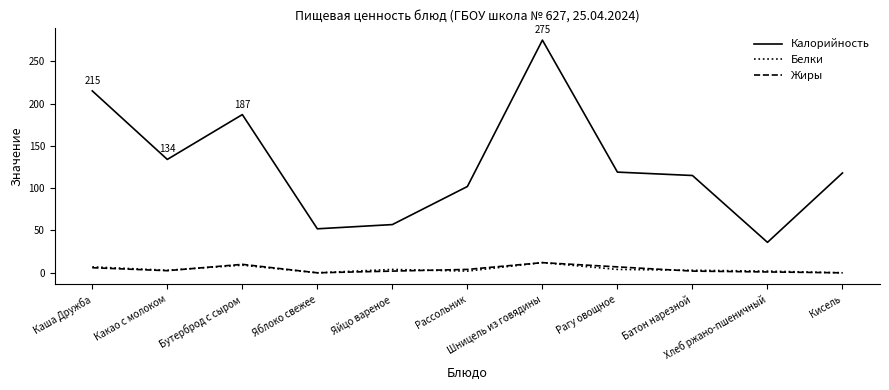

What is the difference between the maximum and second lowest values in the Жиры series?

12.0